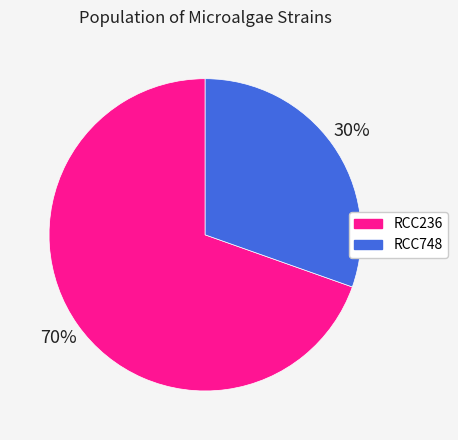

How many slices are in this pie chart?

2